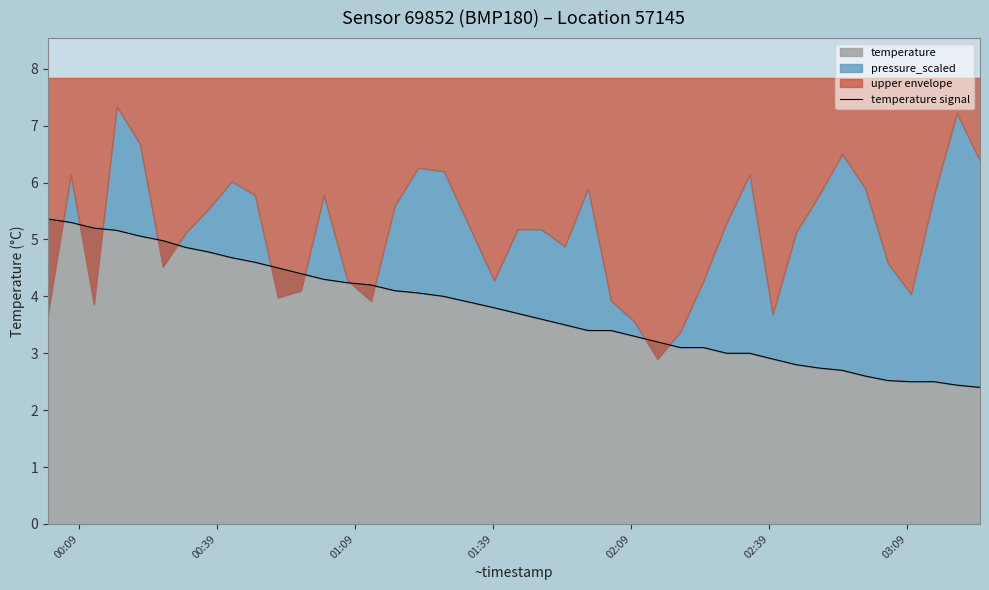

What is the minimum value for temperature?

2.4